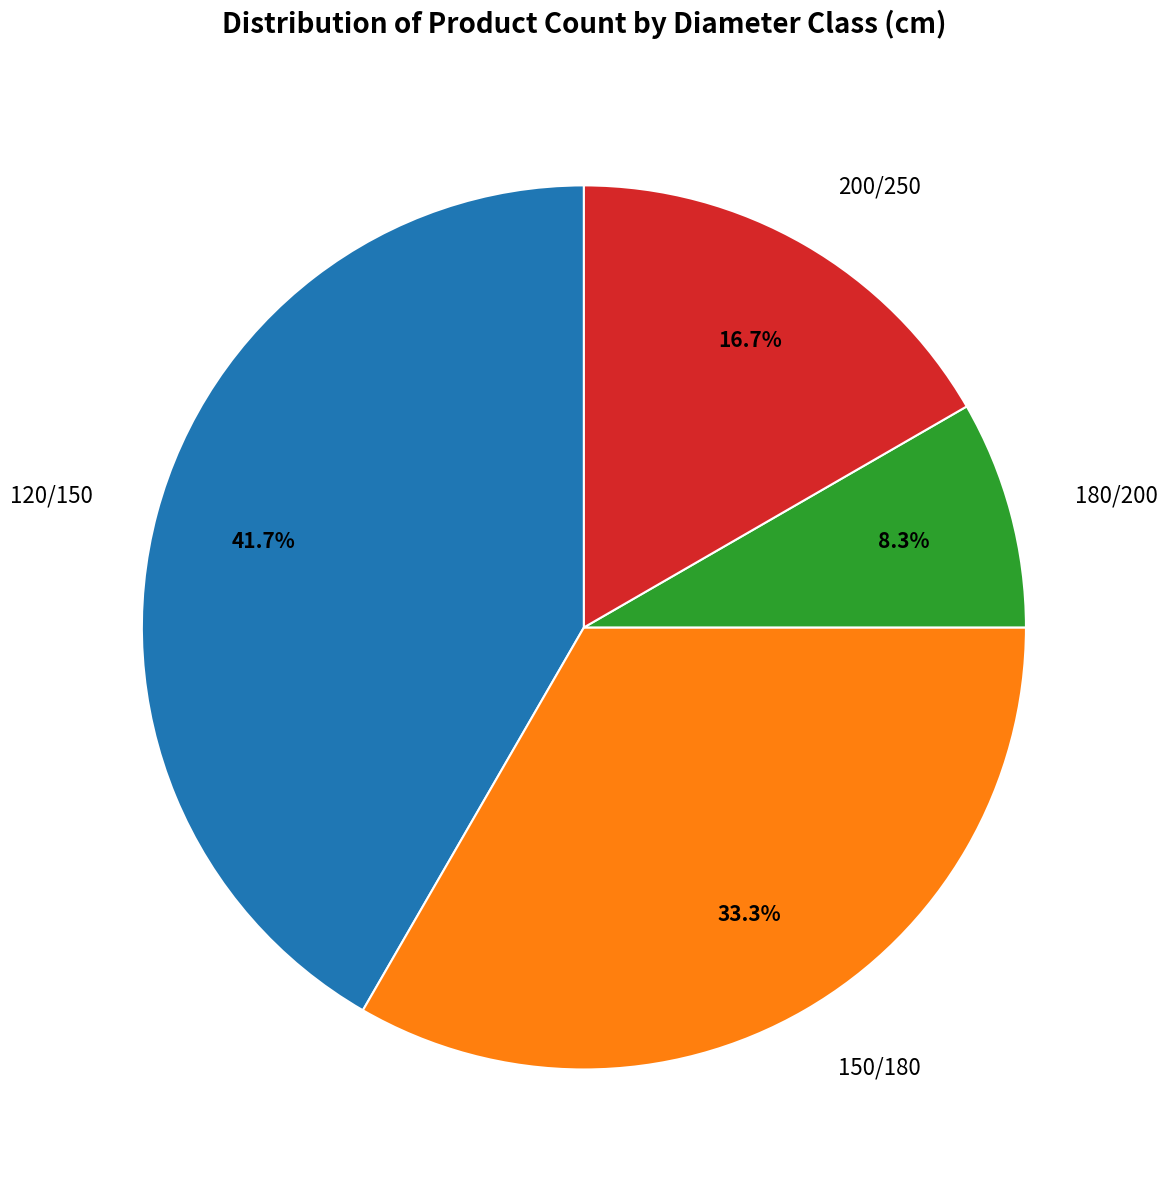

To the nearest percent, what is the difference between the largest and smallest slice percentages?

33%